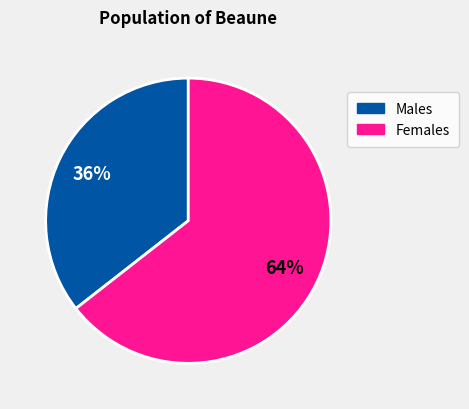

Does any single category account for the majority?

Yes